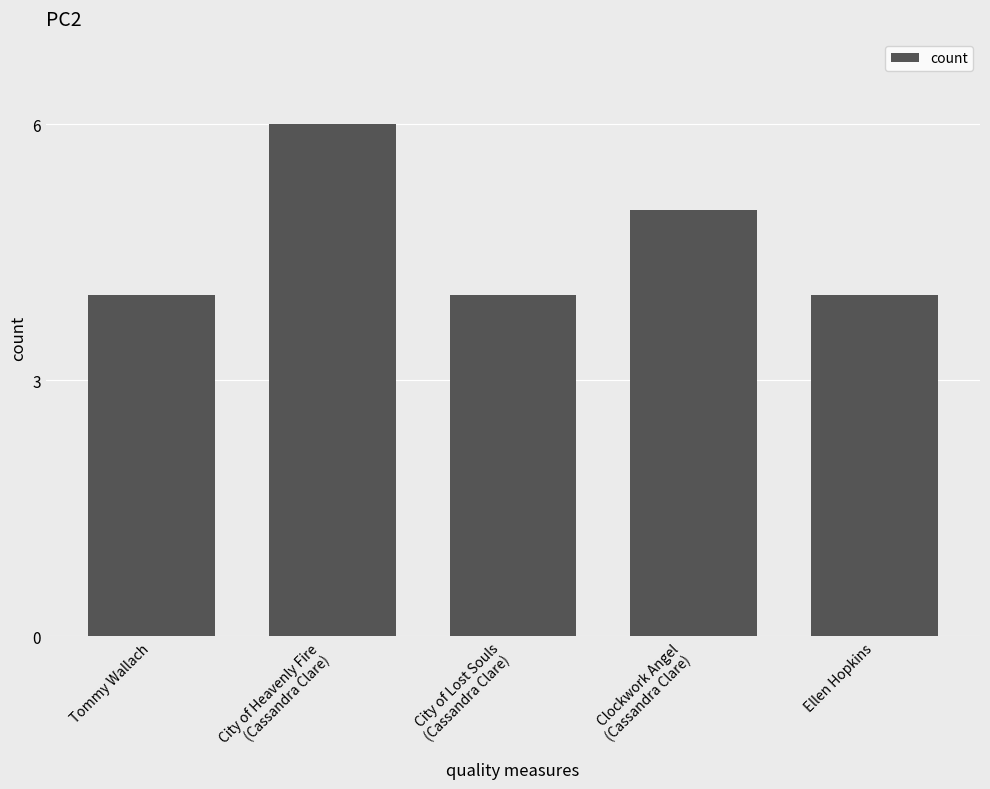

What is the sum of all values?

23